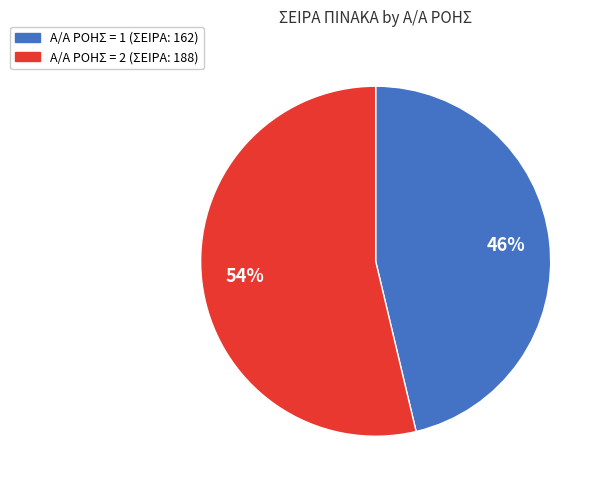

Combined, do Α/Α ΡΟΗΣ = 2 (ΣΕΙΡΑ: 188) and Α/Α ΡΟΗΣ = 1 (ΣΕΙΡΑ: 162) account for over 50%?

Yes